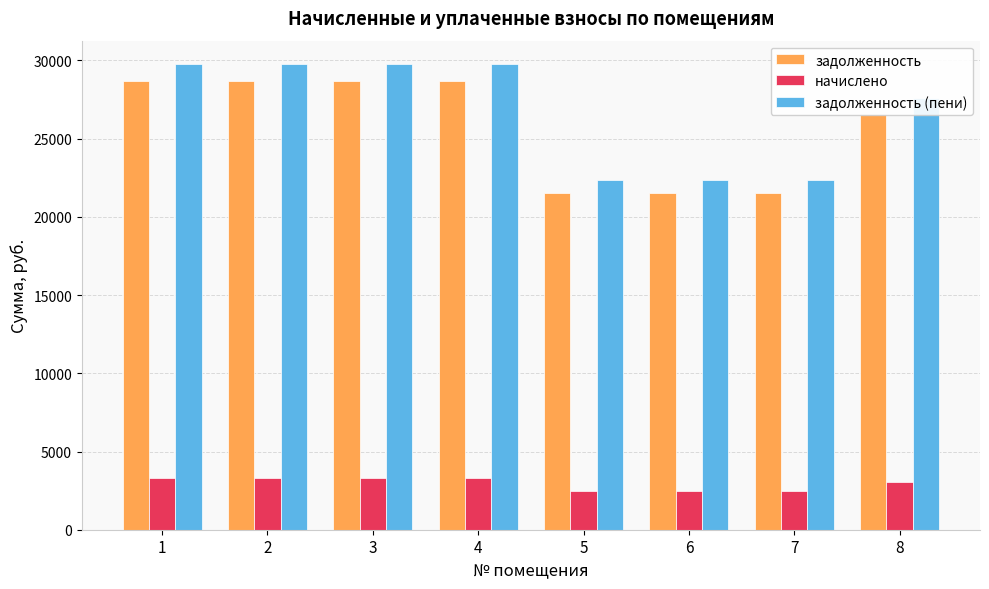

What is the difference between the second highest and minimum values in the задолженность (пени) series?

7400.8